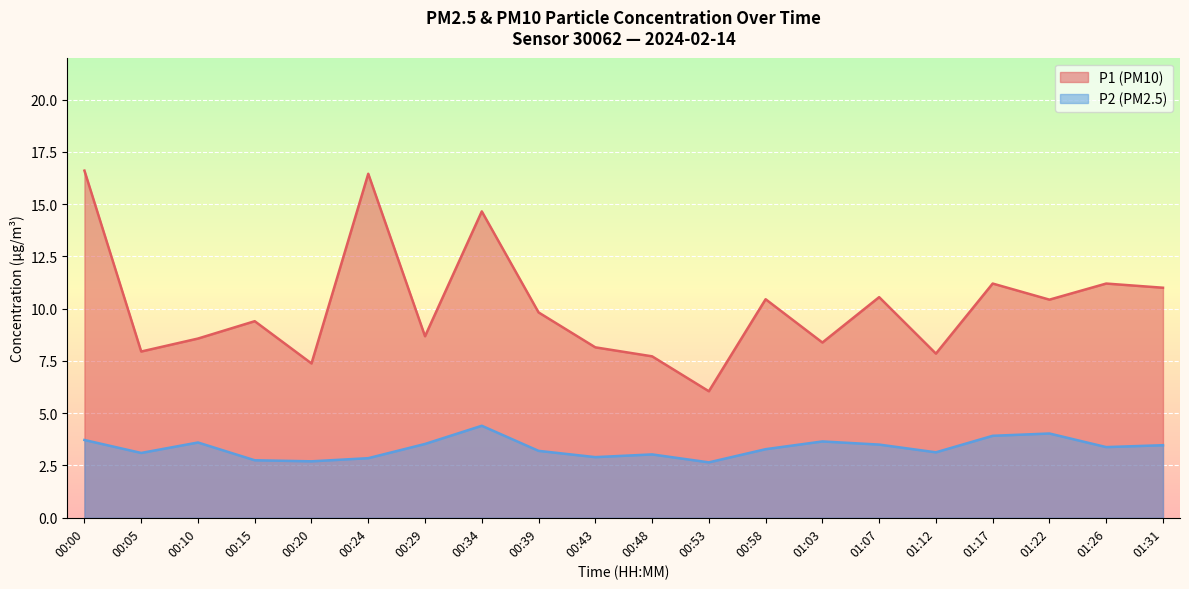

What is the difference between the P1 values at 00:48 and 00:05?

0.2